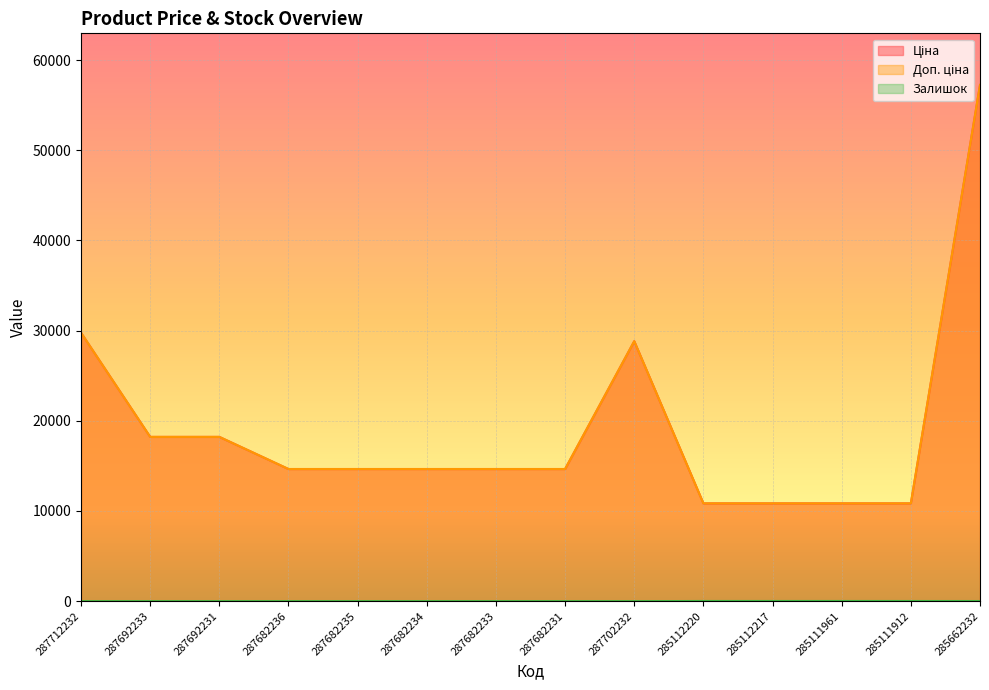

What is the total value across all series at 287682235?

29299.2